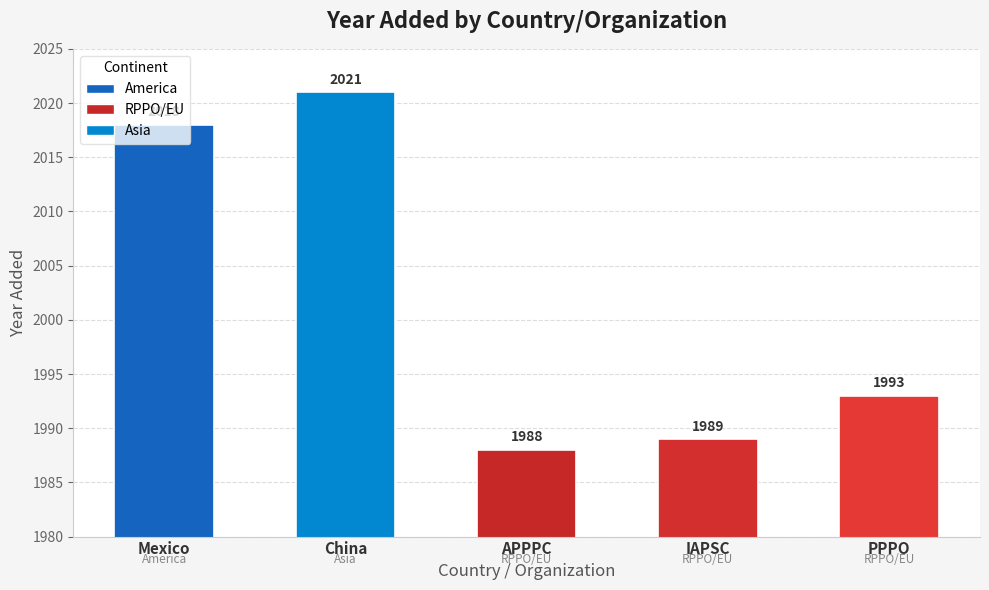

The chart shows a value of 1224 at APPPC. True or false?

False